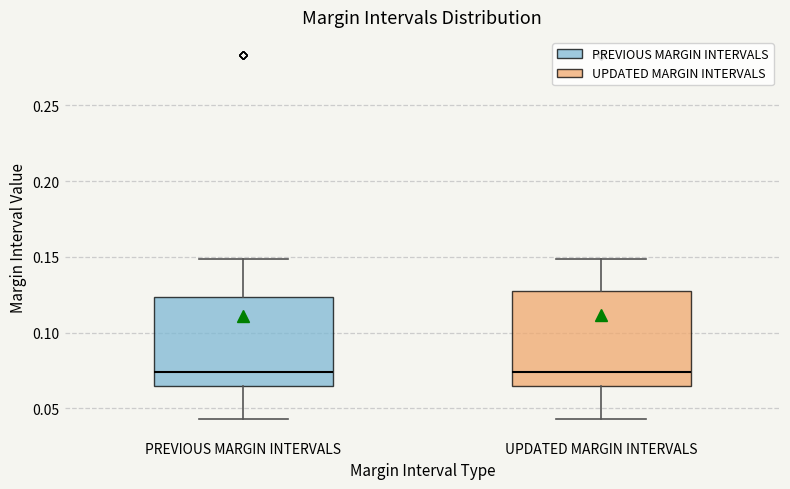

Reading left to right, transcribe this box plot: for each box, give where its median line is, the range the box spans, and where its two whiskers end, as read against the y-axis. The values are not printed on the chart, so give them approximately, as read against the axis.

PREVIOUS MARGIN INTERVALS: median 0.075, box 0.065 to 0.125, whiskers 0.045 to 0.150
UPDATED MARGIN INTERVALS: median 0.075, box 0.065 to 0.130, whiskers 0.045 to 0.150